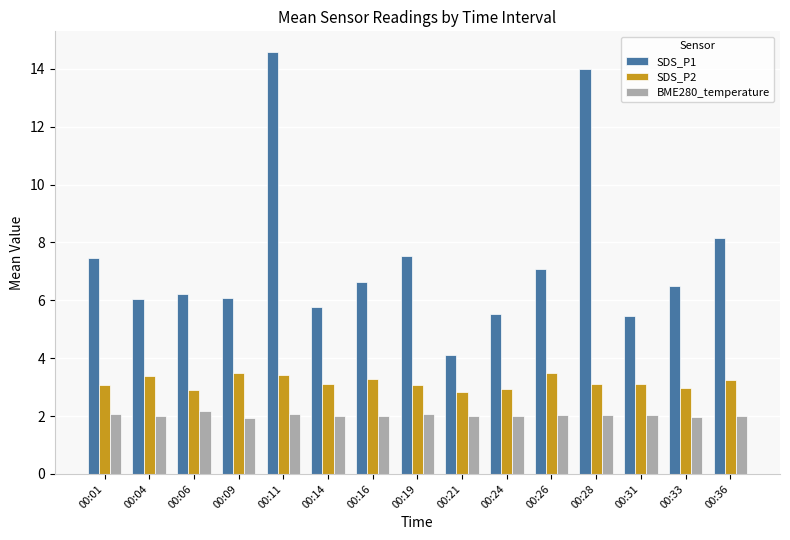

Is it true that BME280_temperature equals 2.0 at 00:31?

True